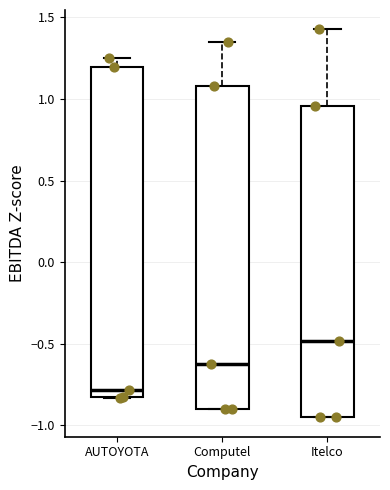

Reading left to right, transcribe this box plot: for each box, give where its median line is, the range the box spans, and where its two whiskers end, as read against the y-axis. The values are not printed on the chart, so give them approximately, as read against the axis.

AUTOYOTA: median -0.80, box -0.85 to 1.20, whiskers -0.85 to 1.25
Computel: median -0.65, box -0.90 to 1.10, whiskers -0.90 to 1.35
Itelco: median -0.50, box -0.95 to 0.95, whiskers -0.95 to 1.45